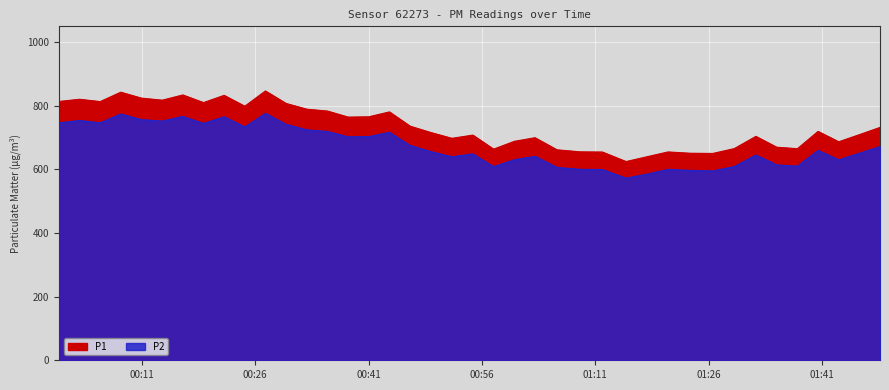

What are all the series names shown in the legend?

P1, P2